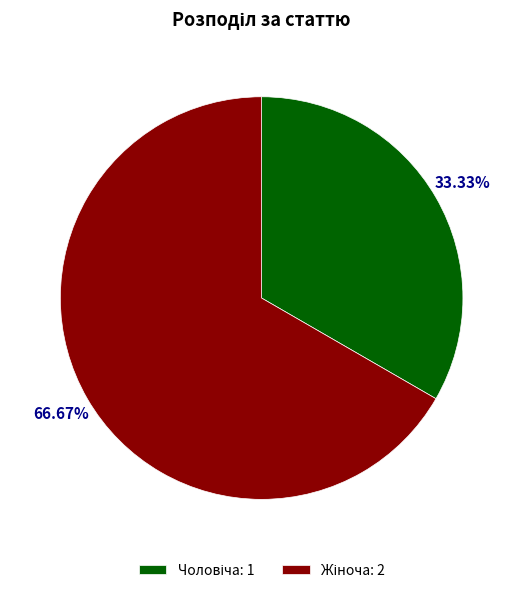

Is there a majority slice in this chart?

Yes